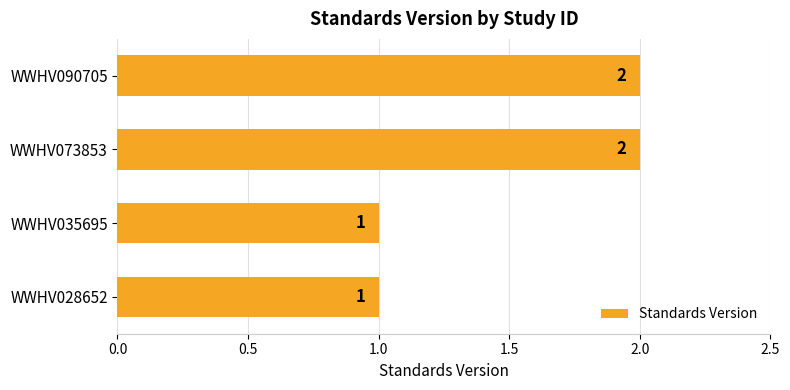

Which has a higher value, WWHV090705 or WWHV028652?

WWHV090705